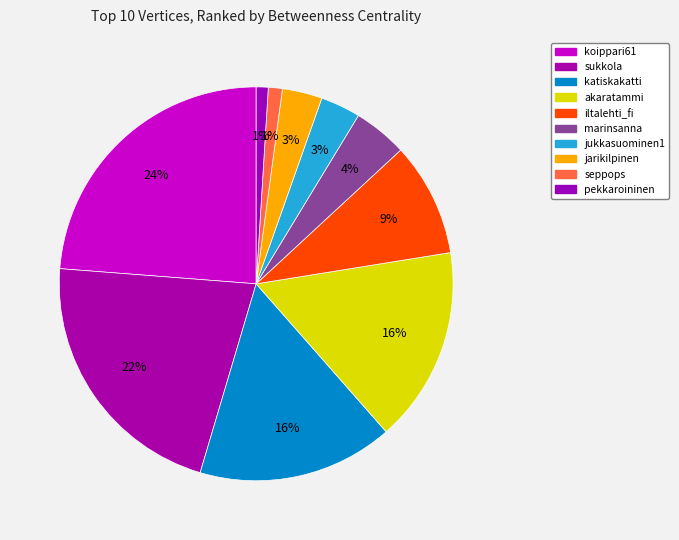

How many segments does this pie chart have?

10